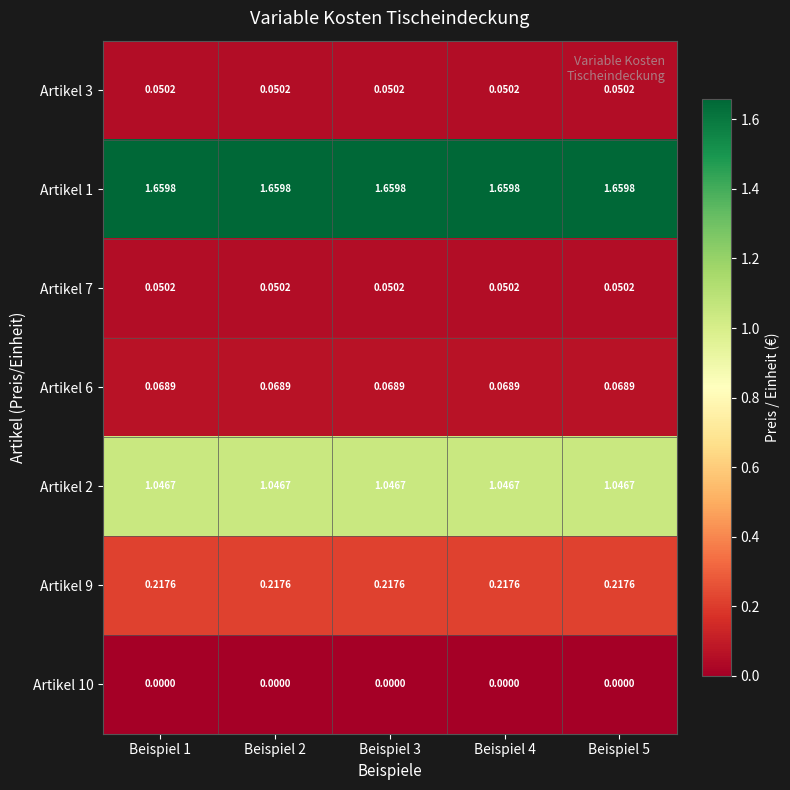

Is the value of Artikel 2 at Beispiel 1 greater than the value of Artikel 3 at Beispiel 5?

Yes